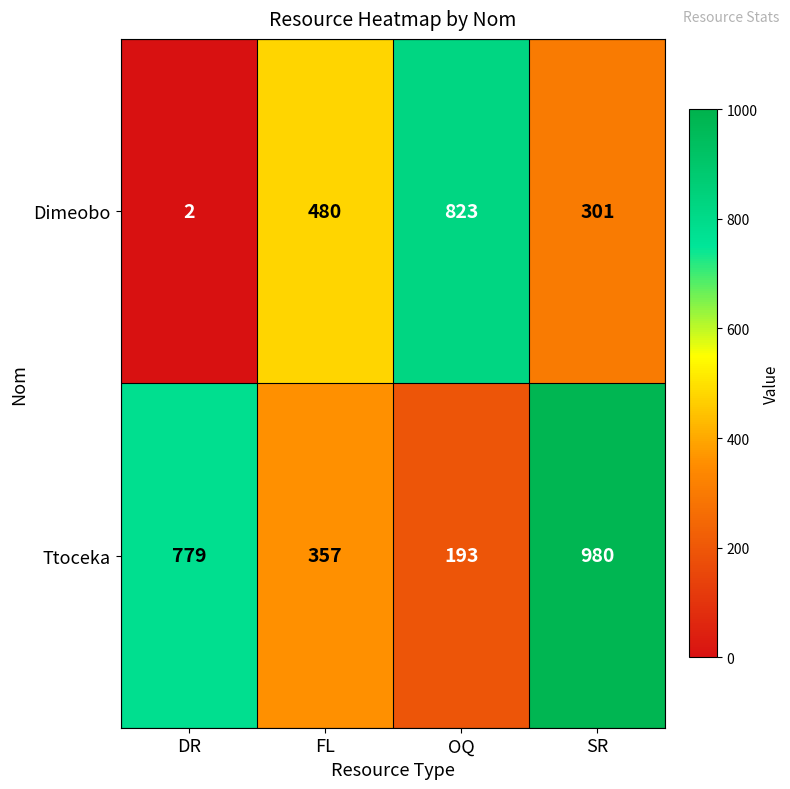

At how many categories does at least one series exceed 951?

1